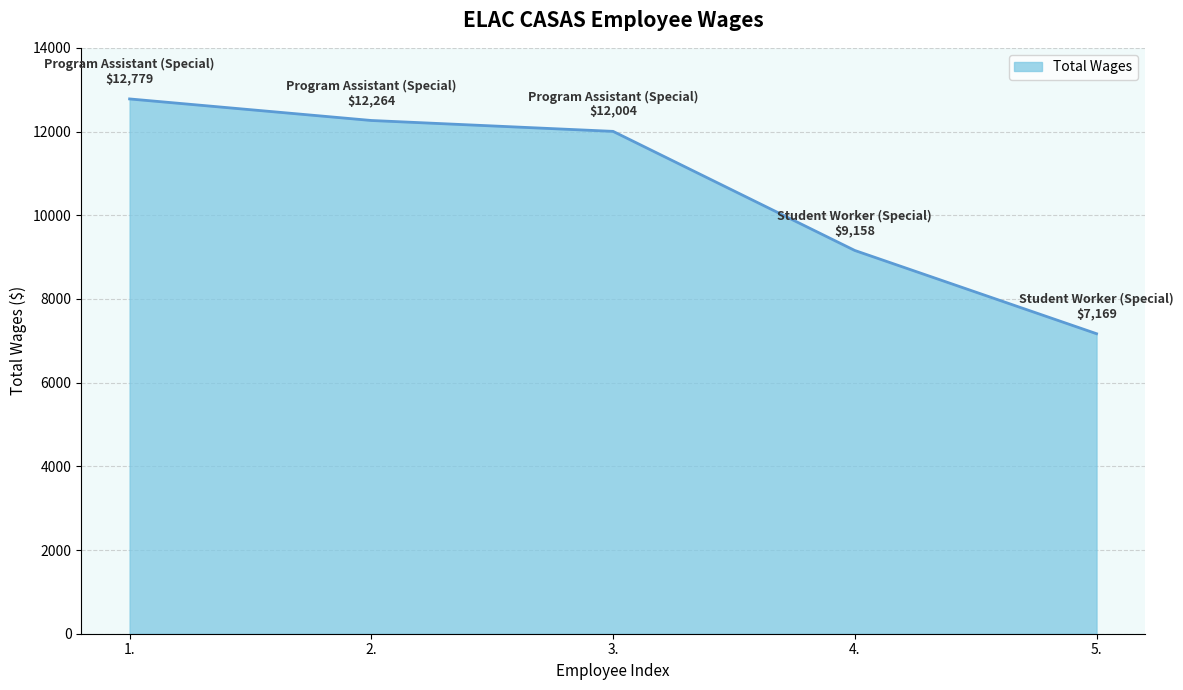

Does the chart display data point markers on the line(s)?

No